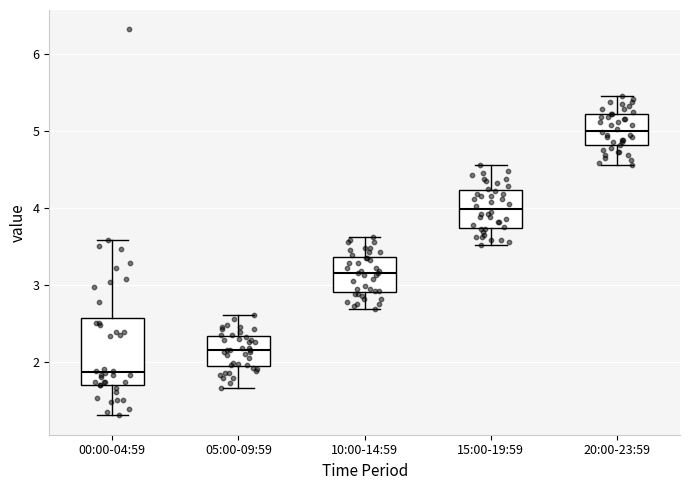

Which box has the highest median line?

20:00-23:59